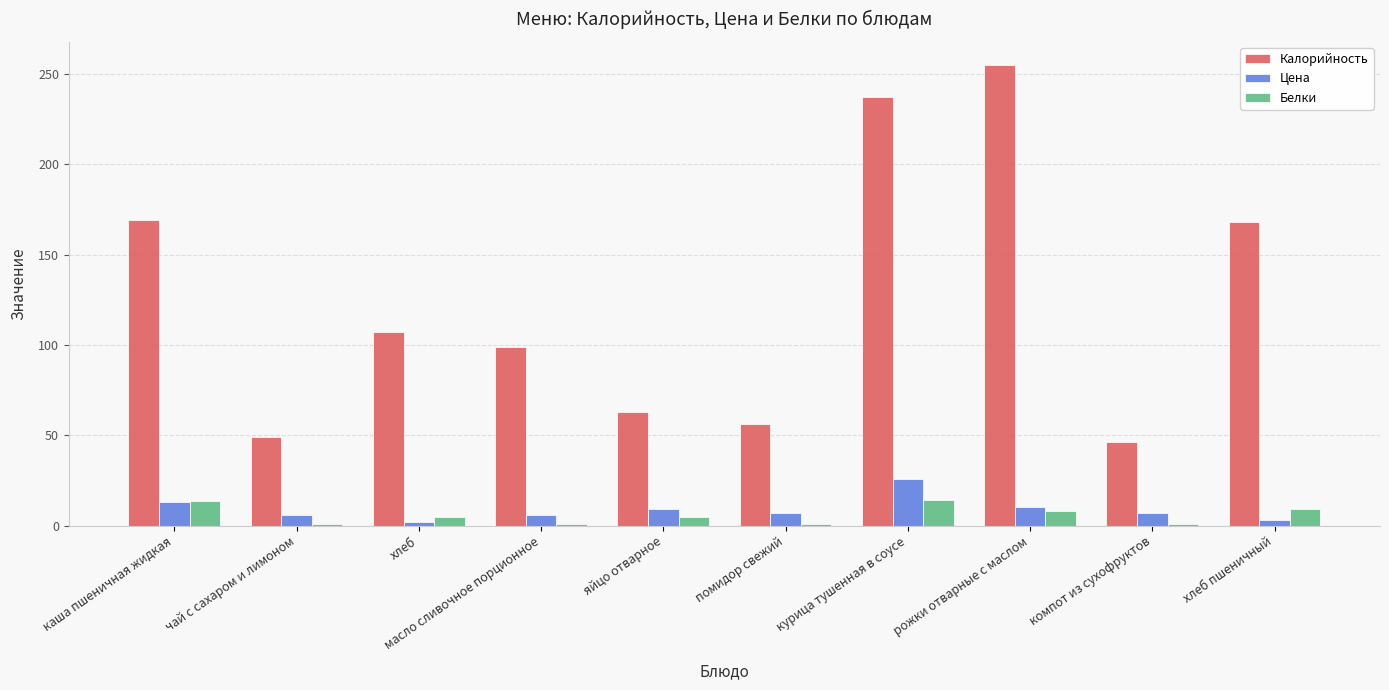

What is the highest value of the Цена series?

26.0